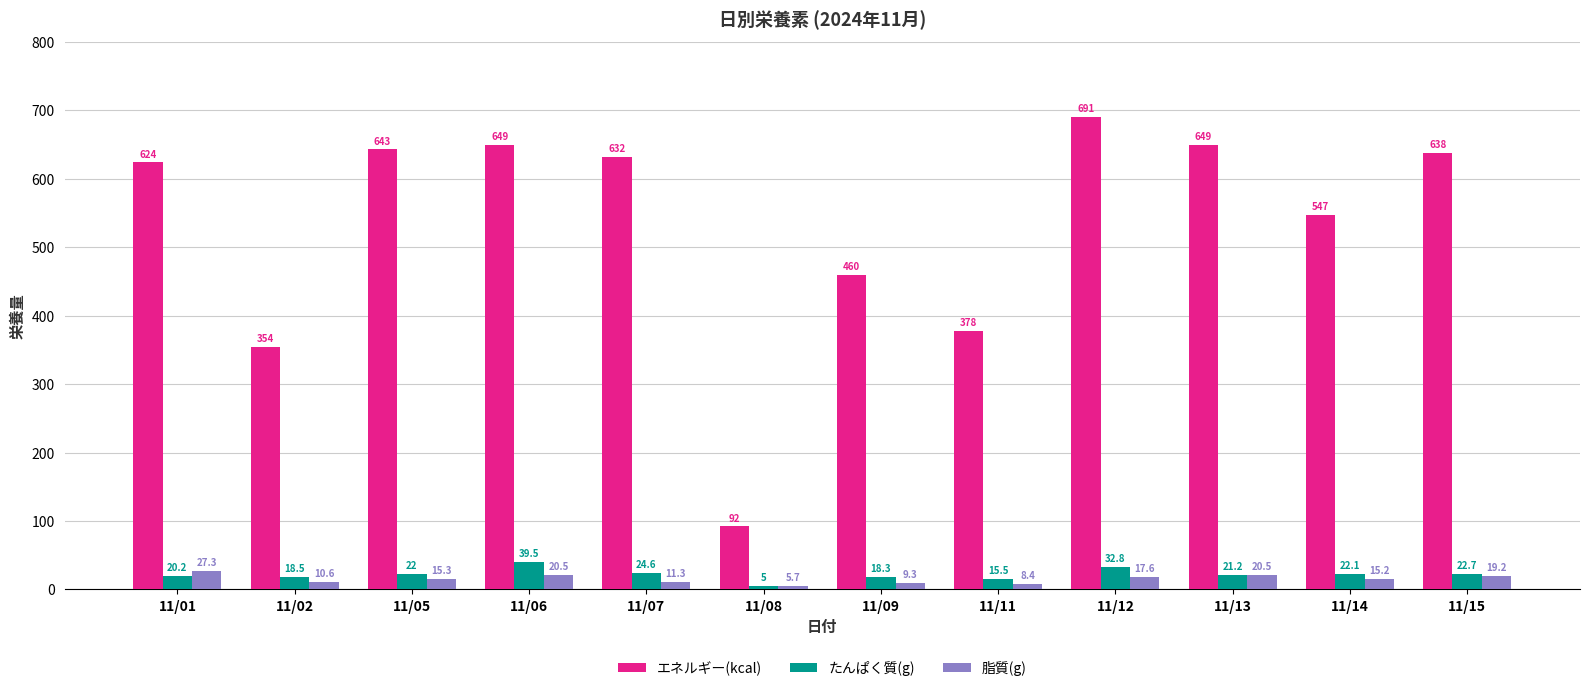

How many bars are there in total?

36